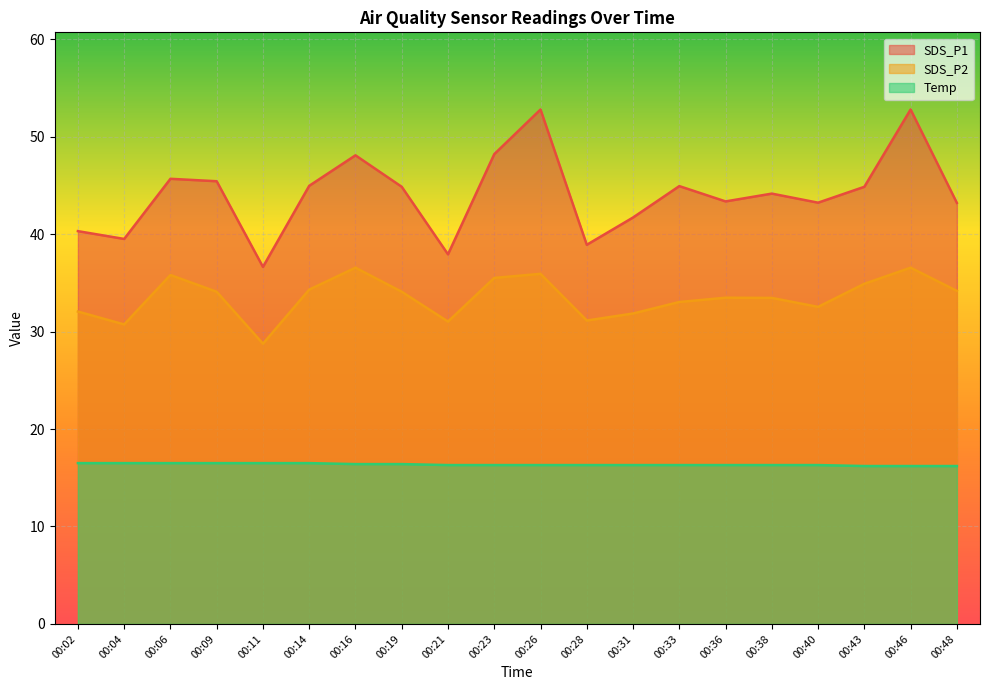

What is the value of the SDS_P1 point at the 4th from the left?

45.4